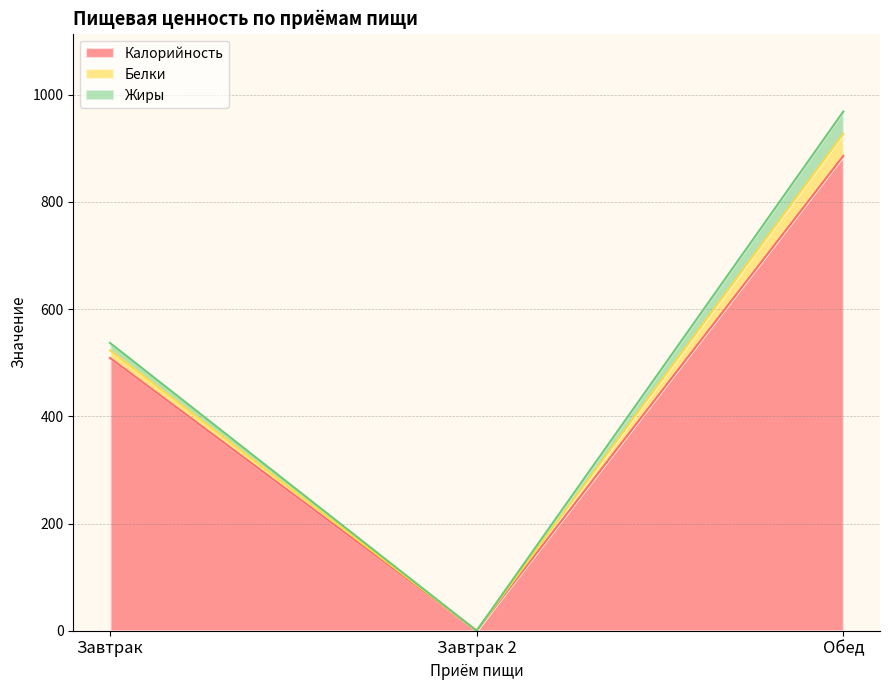

Which series has the widest spread of values?

Калорийность